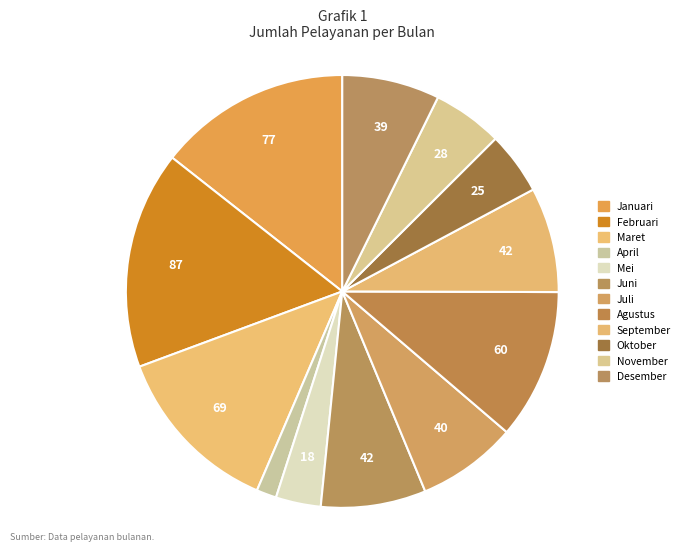

True or false: April accounts for 7% of the total.

False